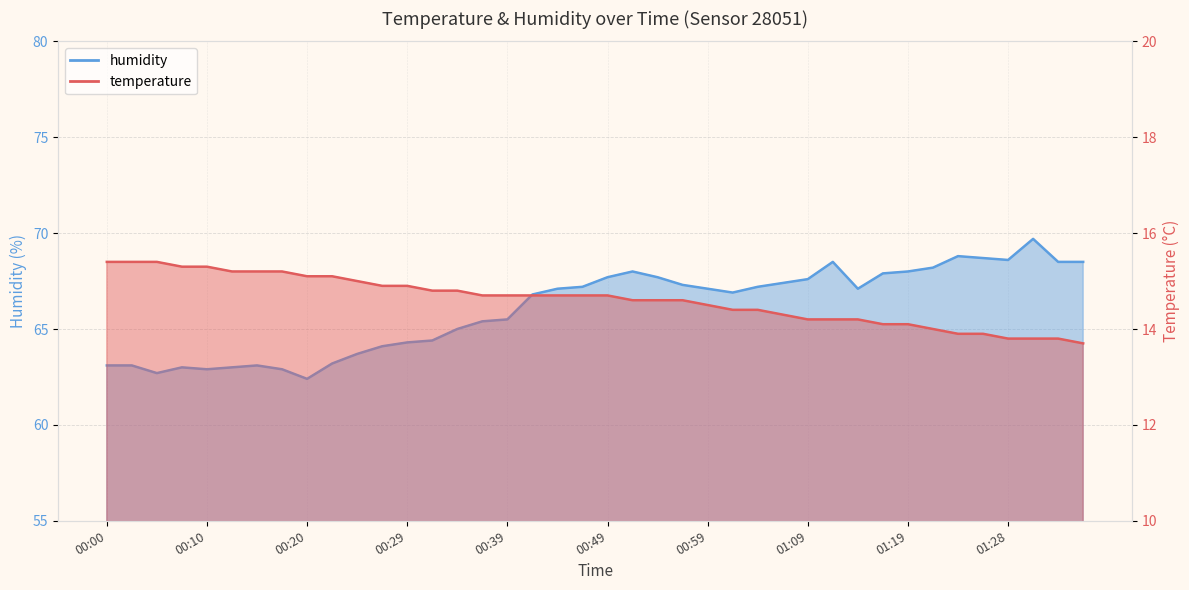

Which category has the highest value across all series?

01:31